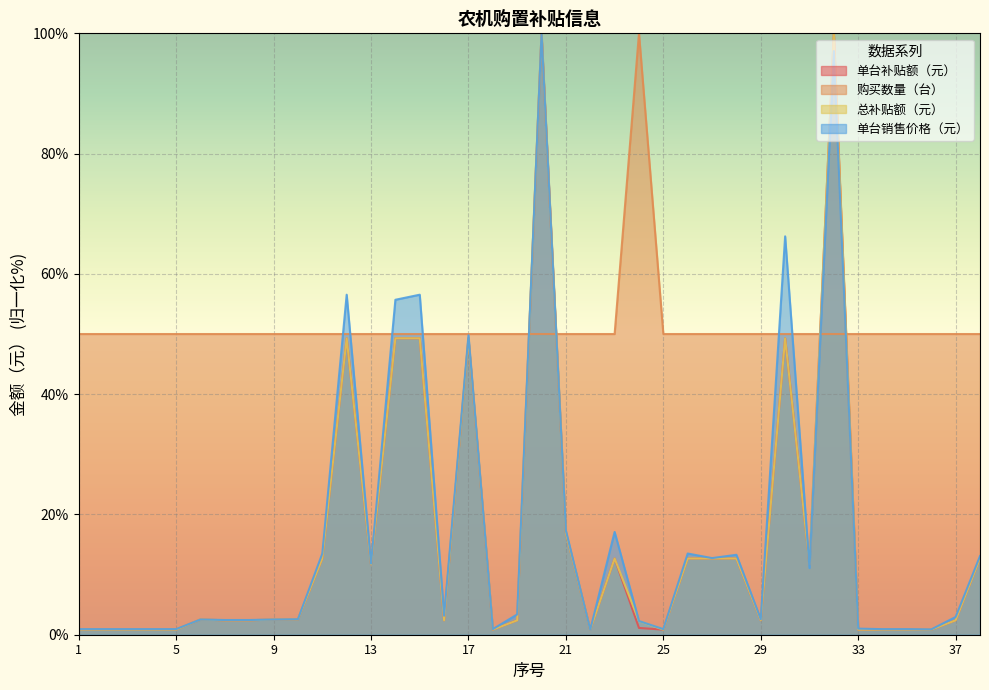

Reading right to left, list all the values displayed in this chart.

单台补贴额（元）: 12.7	2.4	0.8	0.8	0.8	0.8	100.0	11.7	49.3	2.4	12.7	12.7	12.7	0.8	1.1	12.7	0.8	16.9	100.0	2.4	0.8	49.3	2.4	49.3	49.3	11.7	49.3	12.7	2.5	2.5	2.4	2.4	2.5	0.8	0.8	0.8	0.8	0.8
购买数量（台）: 50.0	50.0	50.0	50.0	50.0	50.0	50.0	50.0	50.0	50.0	50.0	50.0	50.0	50.0	100.0	50.0	50.0	50.0	50.0	50.0	50.0	50.0	50.0	50.0	50.0	50.0	50.0	50.0	50.0	50.0	50.0	50.0	50.0	50.0	50.0	50.0	50.0	50.0
总补贴额（元）: 12.7	2.4	0.8	0.8	0.8	0.8	100.0	11.7	49.3	2.4	12.7	12.7	12.7	0.8	2.3	12.7	0.8	16.9	100.0	2.4	0.8	49.3	2.4	49.3	49.3	11.7	49.3	12.7	2.5	2.5	2.4	2.4	2.5	0.8	0.8	0.8	0.8	0.8
单台销售价格（元）: 13.1	3.0	0.9	0.9	0.9	1.0	97.0	11.1	66.2	2.6	13.3	12.7	13.5	0.9	2.3	17.1	0.8	17.3	100.0	3.4	0.9	49.8	3.2	56.5	55.7	11.8	56.5	13.5	2.6	2.5	2.4	2.4	2.5	0.9	0.9	0.9	0.9	0.9